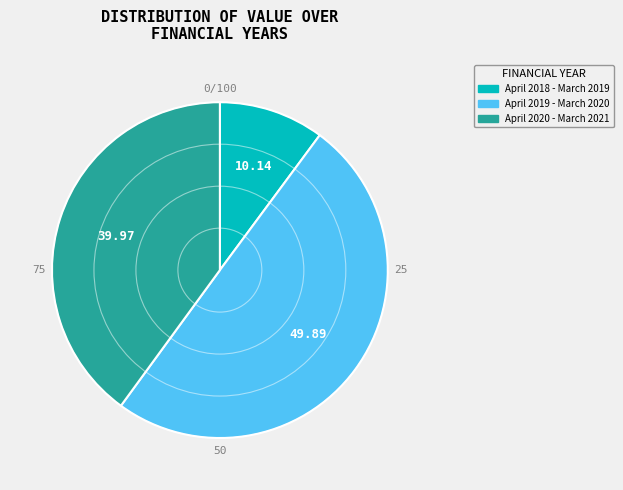

What is the smallest slice in the pie chart?

April 2018 - March 2019